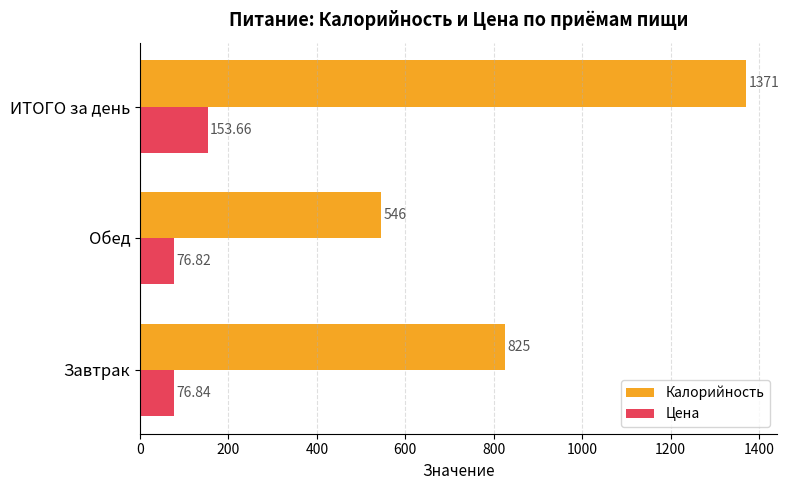

Rank the series at ИТОГО за день from highest to lowest value.

Калорийность, Цена